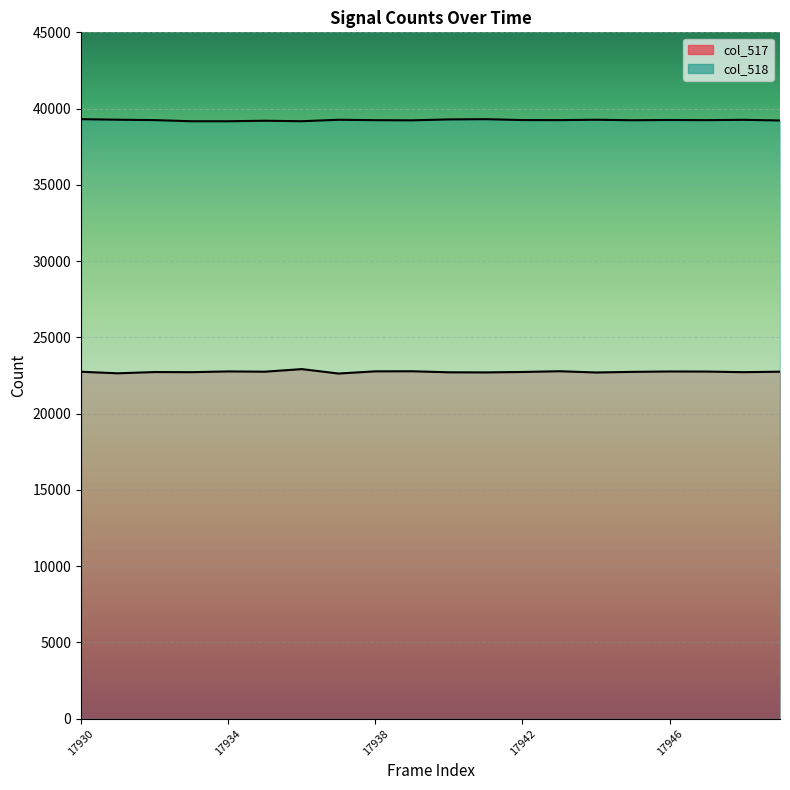

True or false: col_517 has more than 2 interior local peaks.

True